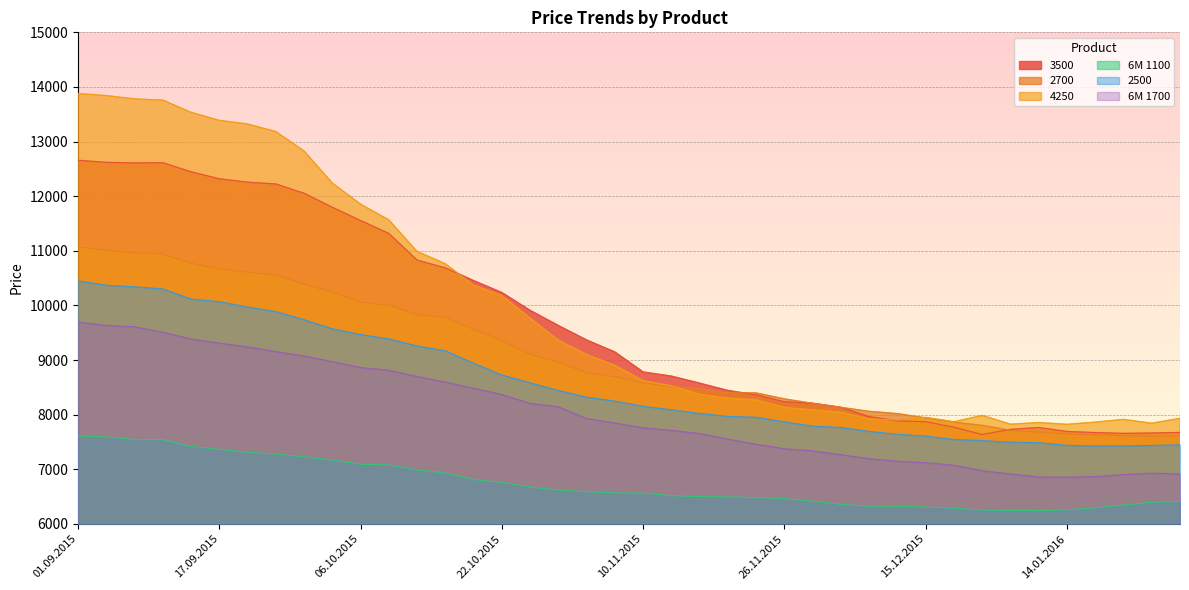

Is the value of 6M 1100 at 28.01.2016 greater than the value of 2700 at 15.09.2015?

No